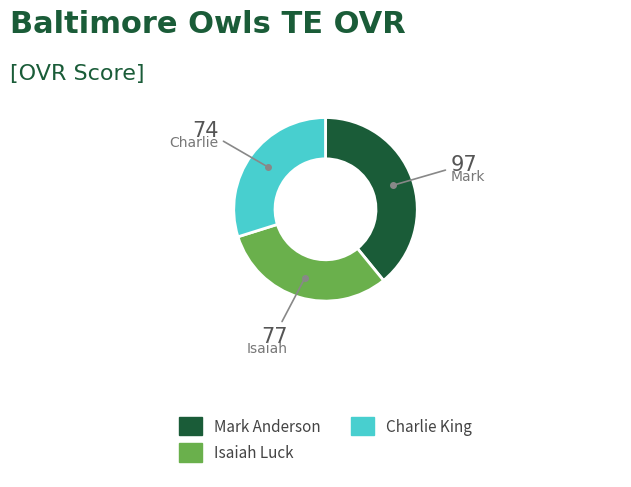

How many slices are in this pie chart?

3